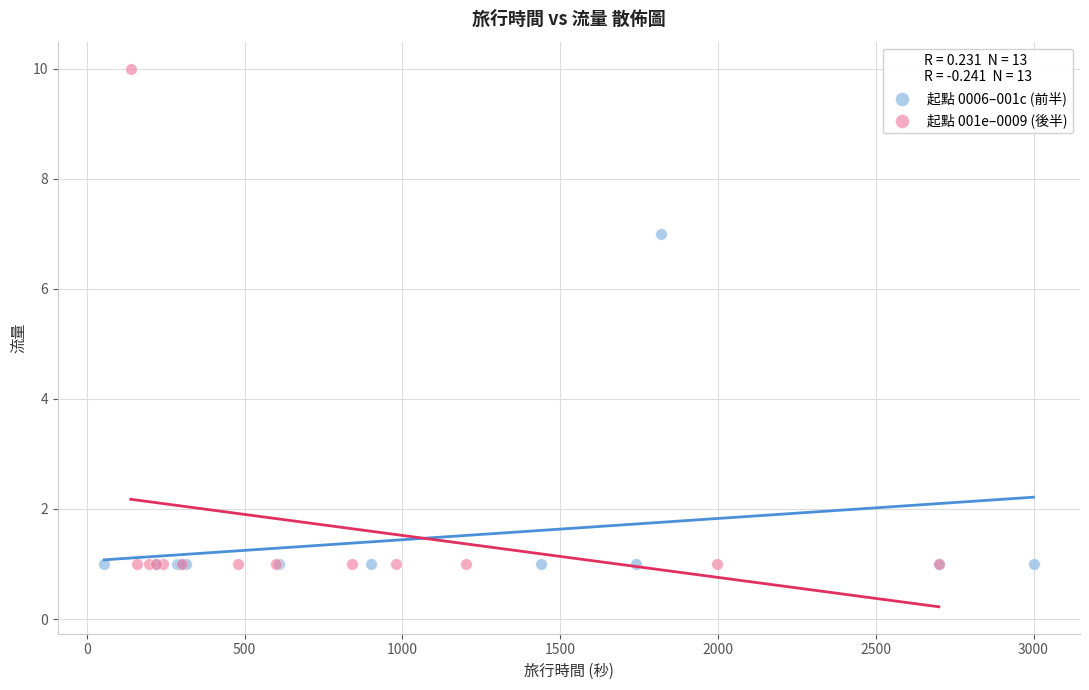

Which series has the largest Y range (max minus min)?

起點 001e–0009 (後半)